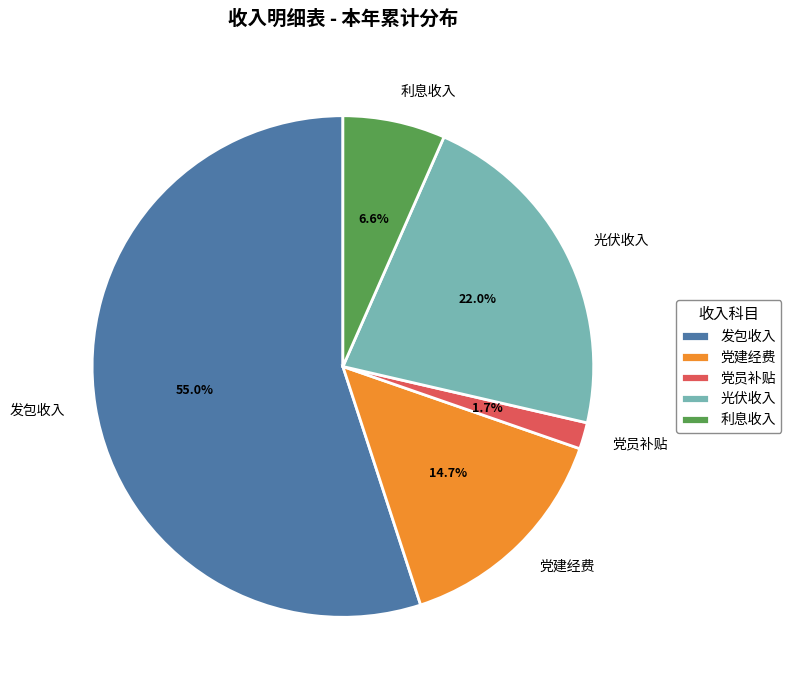

What portion of the pie excludes 利息收入?

93.4%